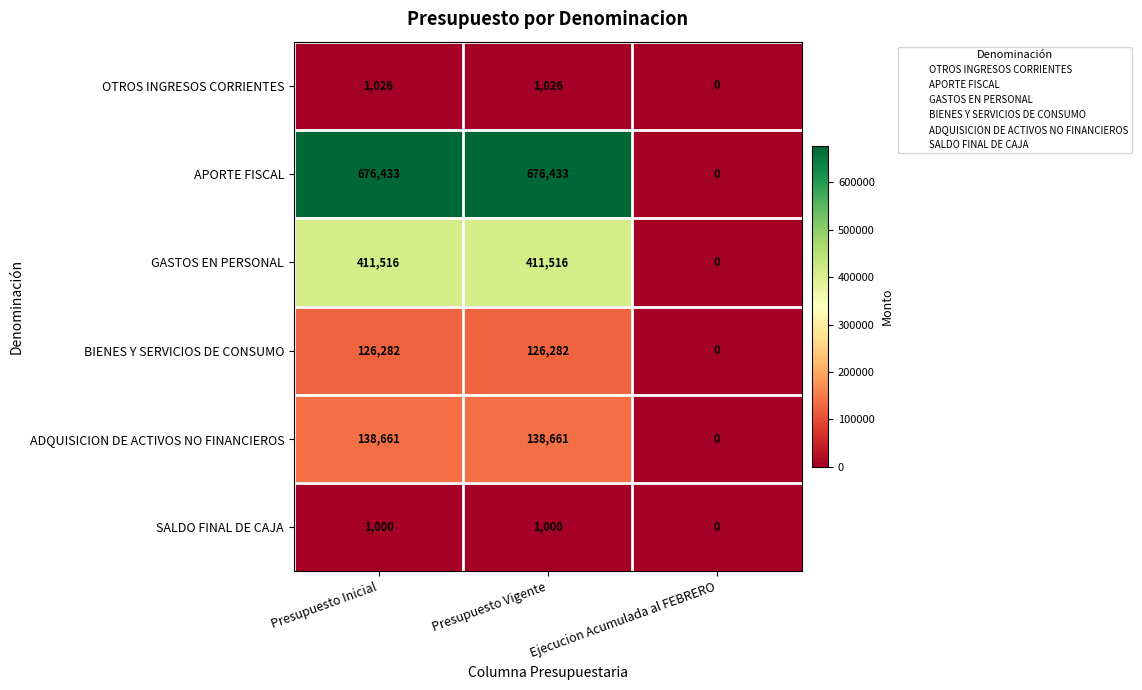

The value of BIENES Y SERVICIOS DE CONSUMO at Presupuesto Vigente is 126282. True or false?

True